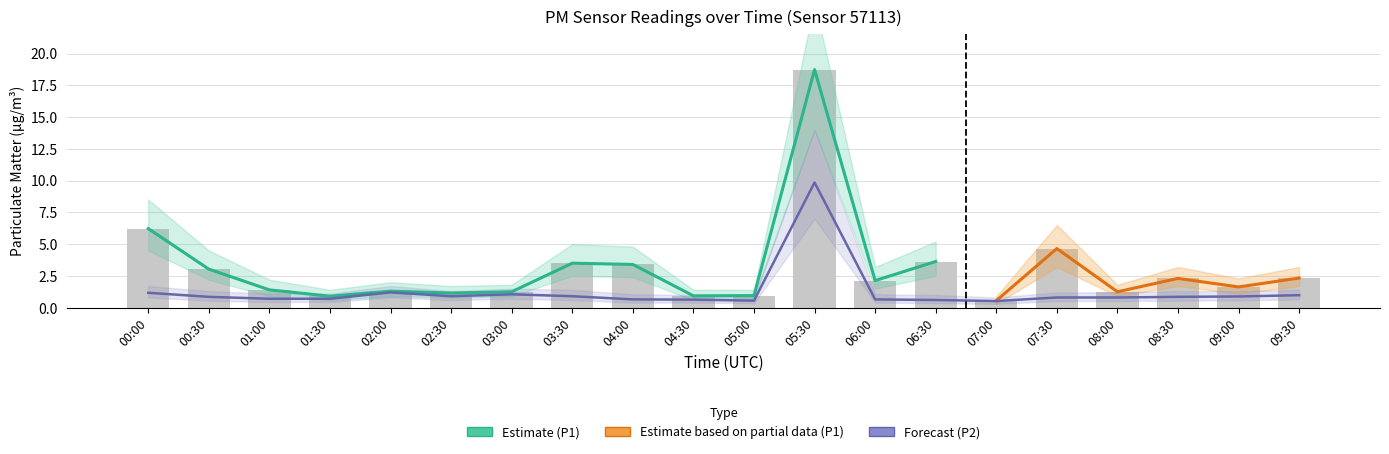

How many data points in P1 are less than 2?

10